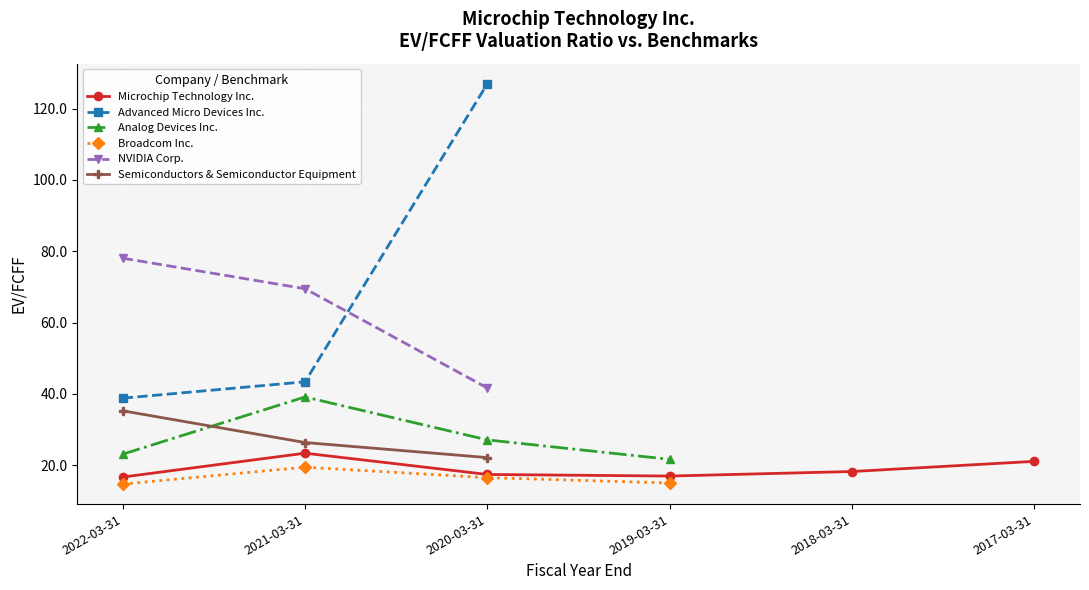

What is the maximum value for Analog Devices Inc.?

39.2